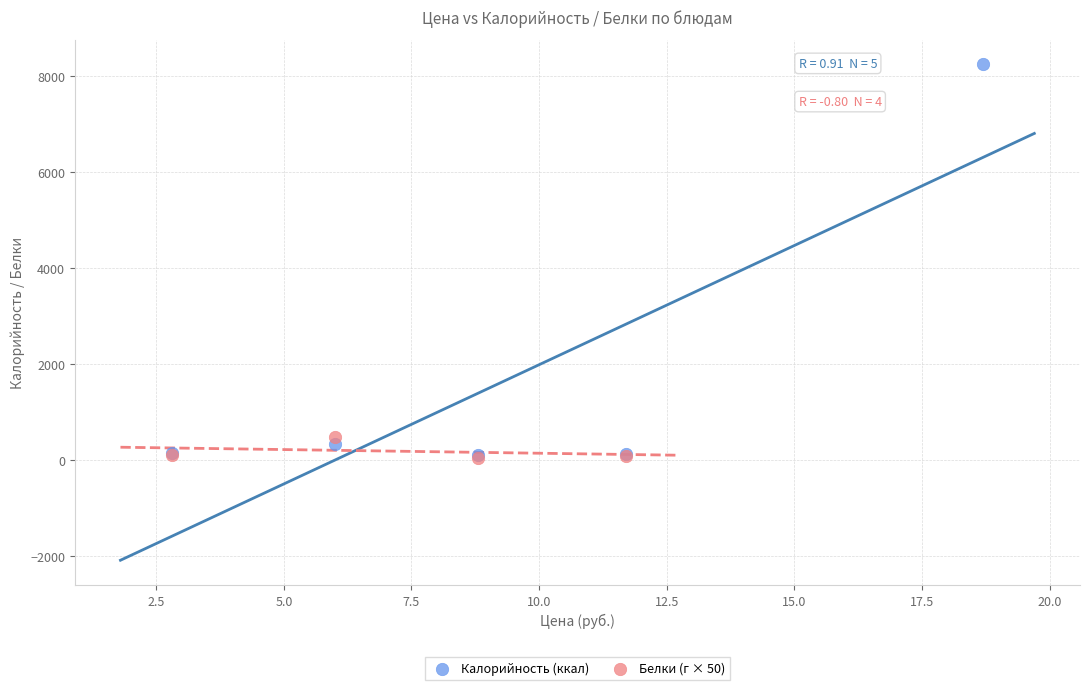

Which series has the widest spread of Y values?

Калорийность (ккал)